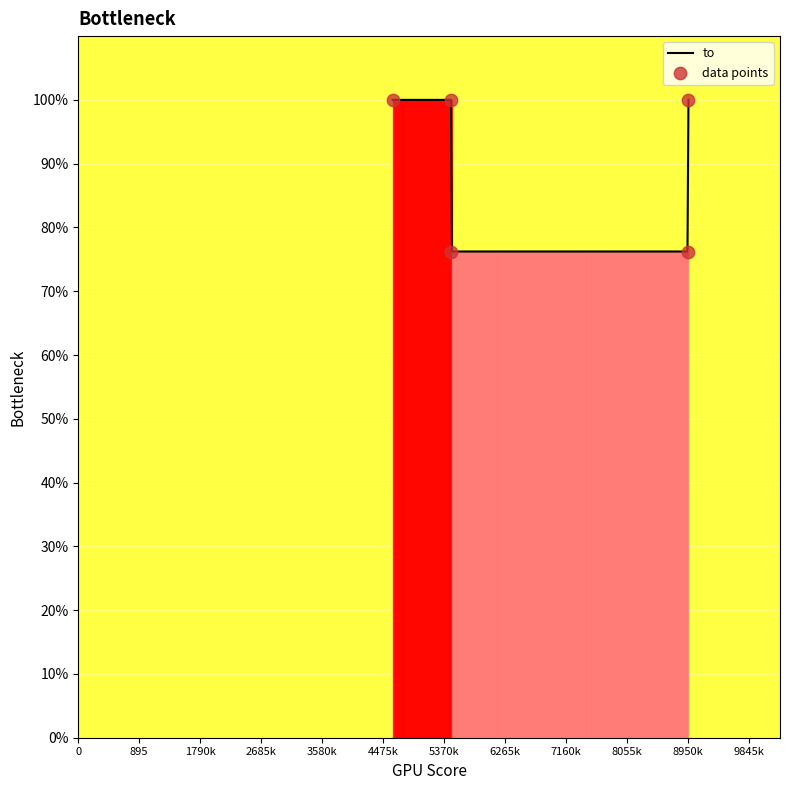

Between 5473 and 5473, which is larger?

5473